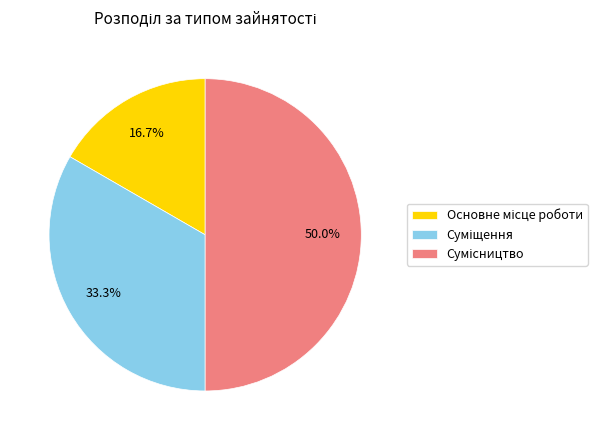

How many slices are in this pie chart?

3